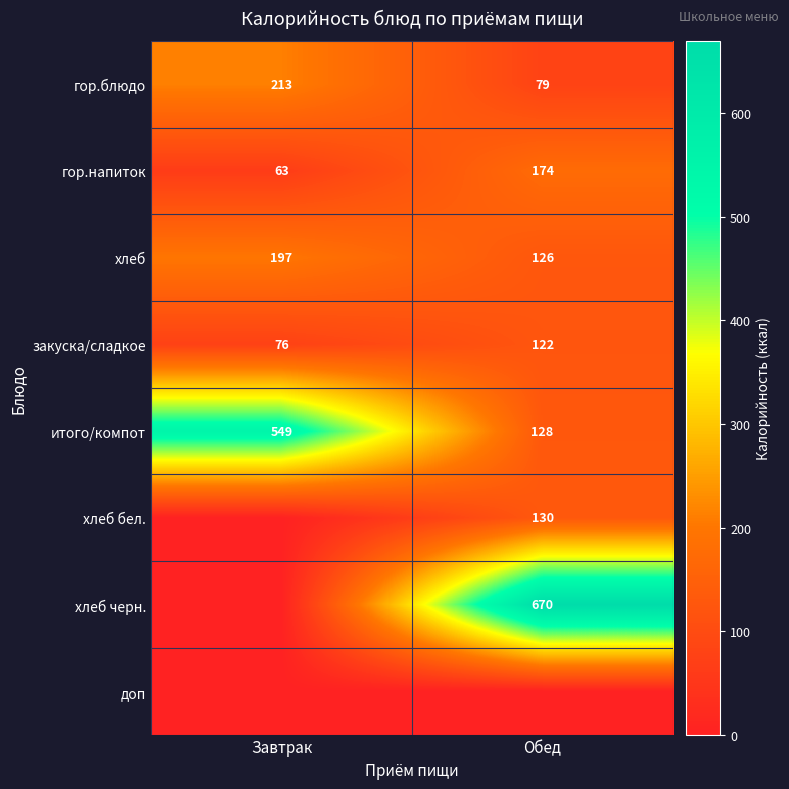

What is the sum of all хлеб values?

323